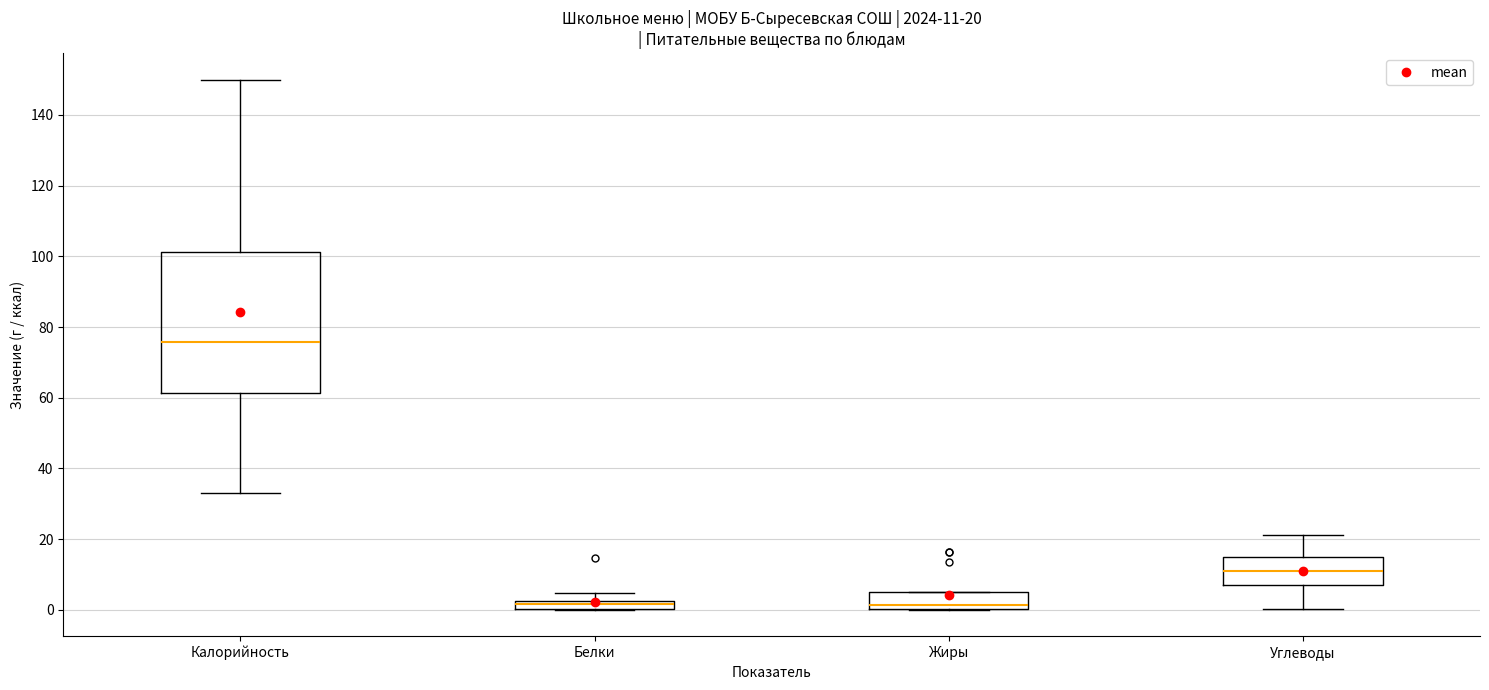

Comparing the boxes themselves (not the whiskers), which one is the tallest?

Калорийность